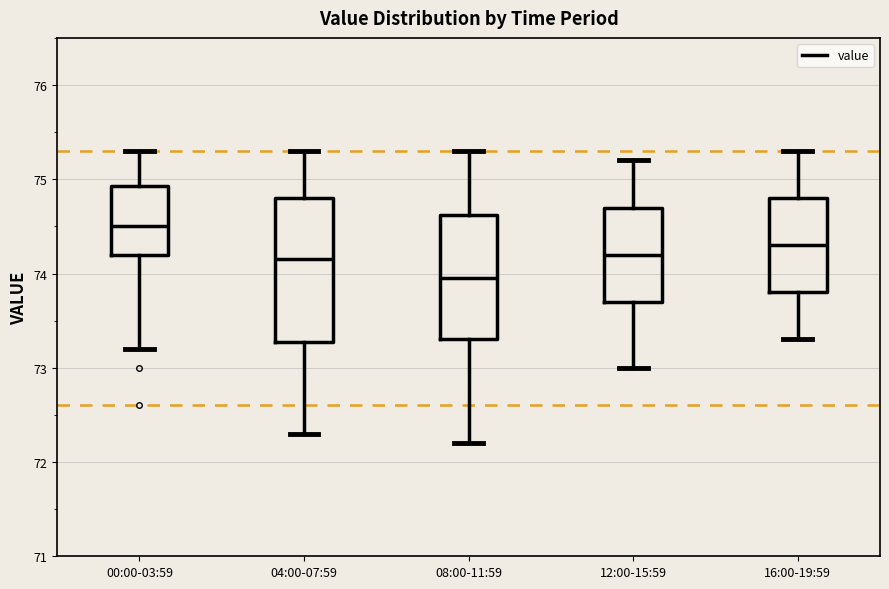

Reading left to right, read every box against the y-axis: the position of its median line, the range the box covers, and the ends of its whiskers. The values are not printed on the chart, so give them approximately, as read against the axis.

00:00-03:59: median 74.5, box 74.2 to 74.9, whiskers 73.2 to 75.3
04:00-07:59: median 74.2, box 73.3 to 74.8, whiskers 72.3 to 75.3
08:00-11:59: median 74.0, box 73.3 to 74.6, whiskers 72.2 to 75.3
12:00-15:59: median 74.2, box 73.7 to 74.7, whiskers 73.0 to 75.2
16:00-19:59: median 74.3, box 73.8 to 74.8, whiskers 73.3 to 75.3